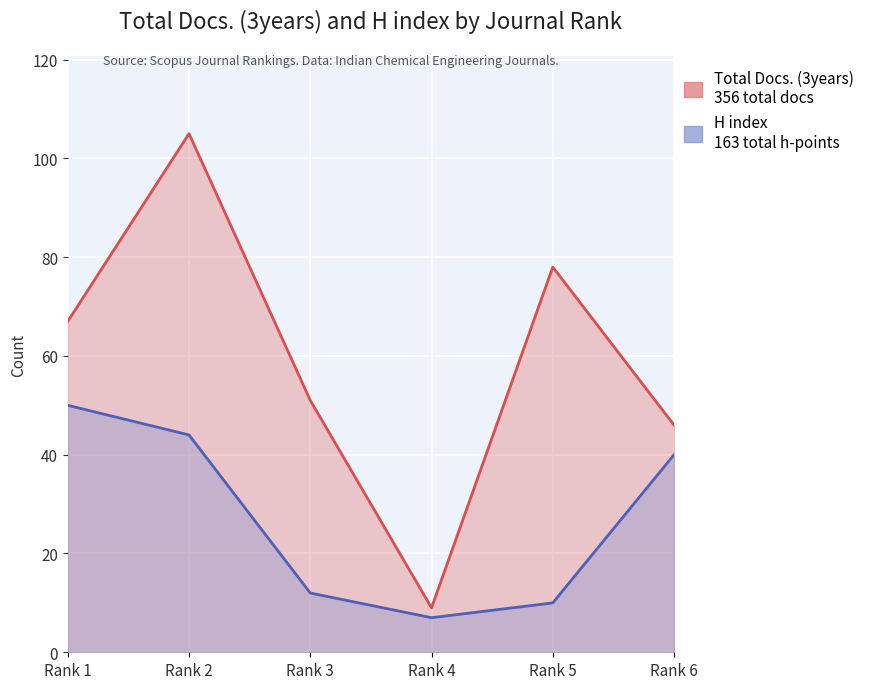

Reading right to left, what are all the values shown in this chart?

Total Docs. (3years): Rank 6=46	Rank 5=78	Rank 4=9	Rank 3=51	Rank 2=105	Rank 1=67
H index: Rank 6=40	Rank 5=10	Rank 4=7	Rank 3=12	Rank 2=44	Rank 1=50